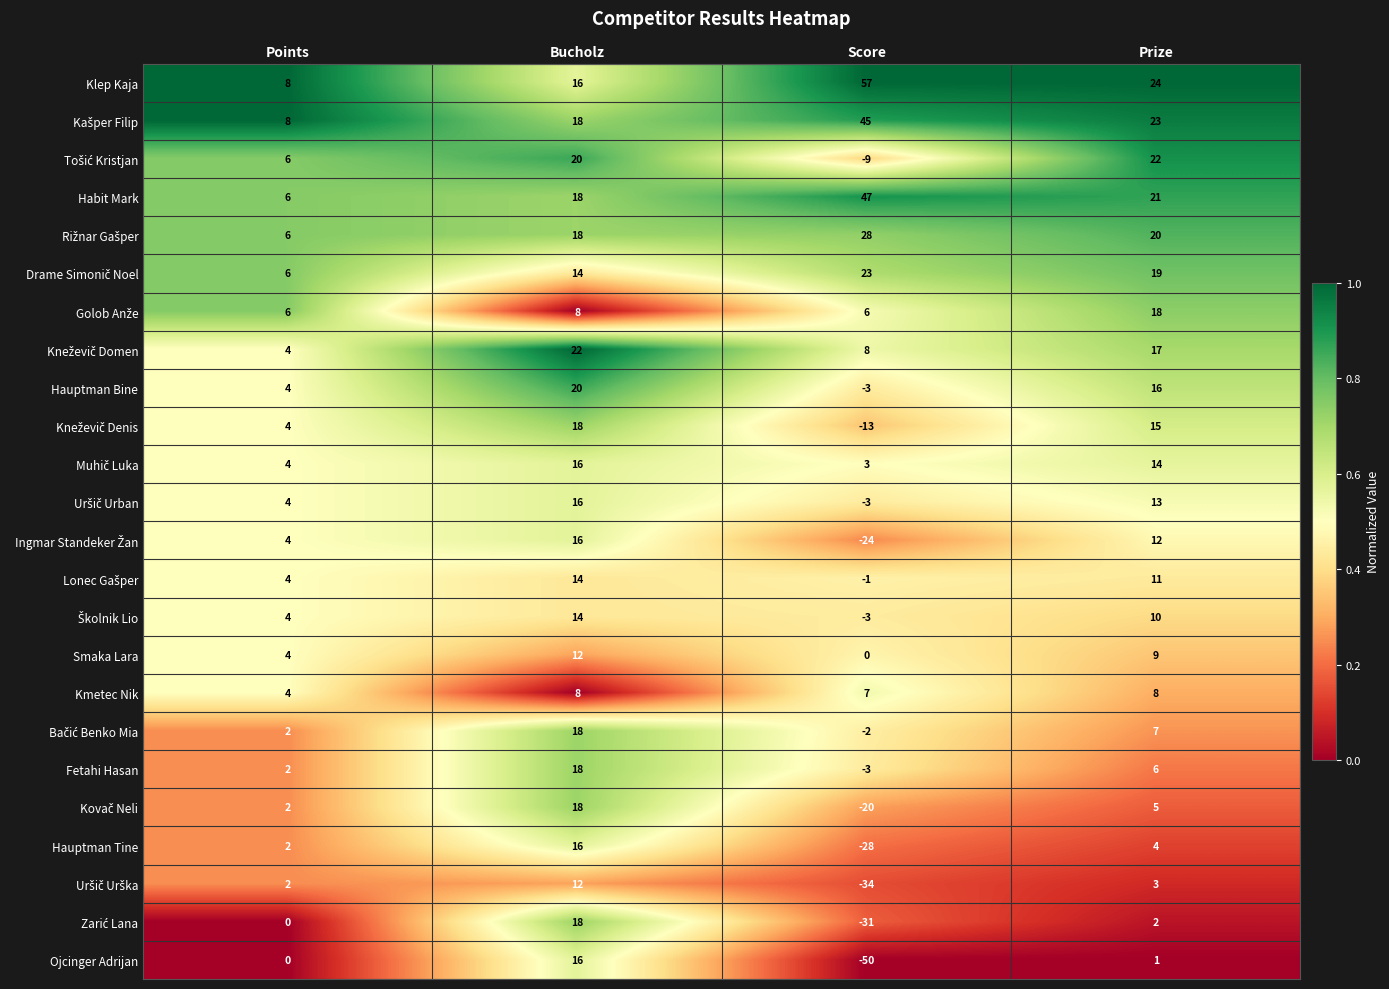

How many Fetahi Hasan values are between 2 and 18?

3